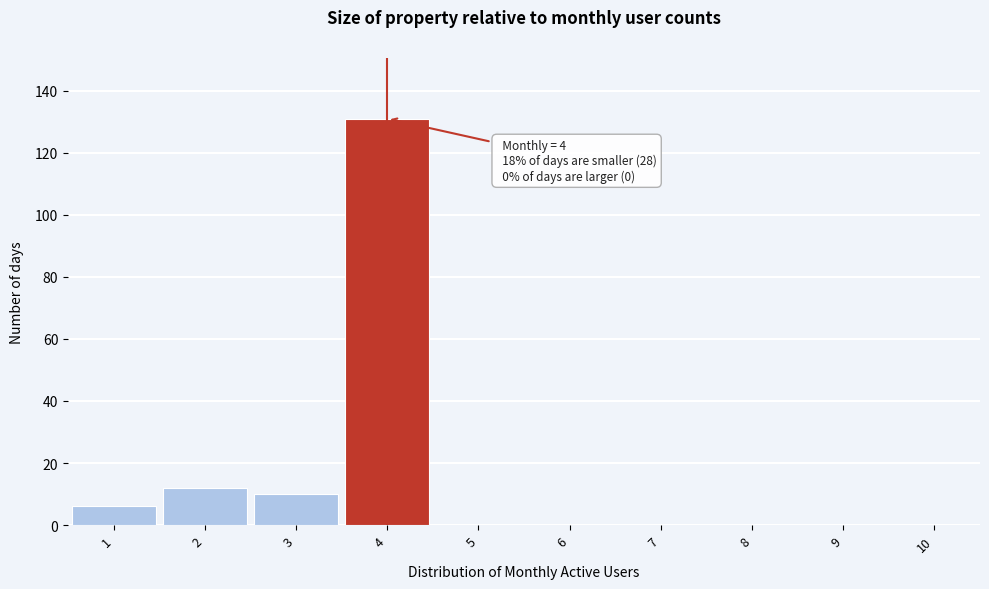

Which range on the x-axis has the tallest bar?

3.5 to 4.5